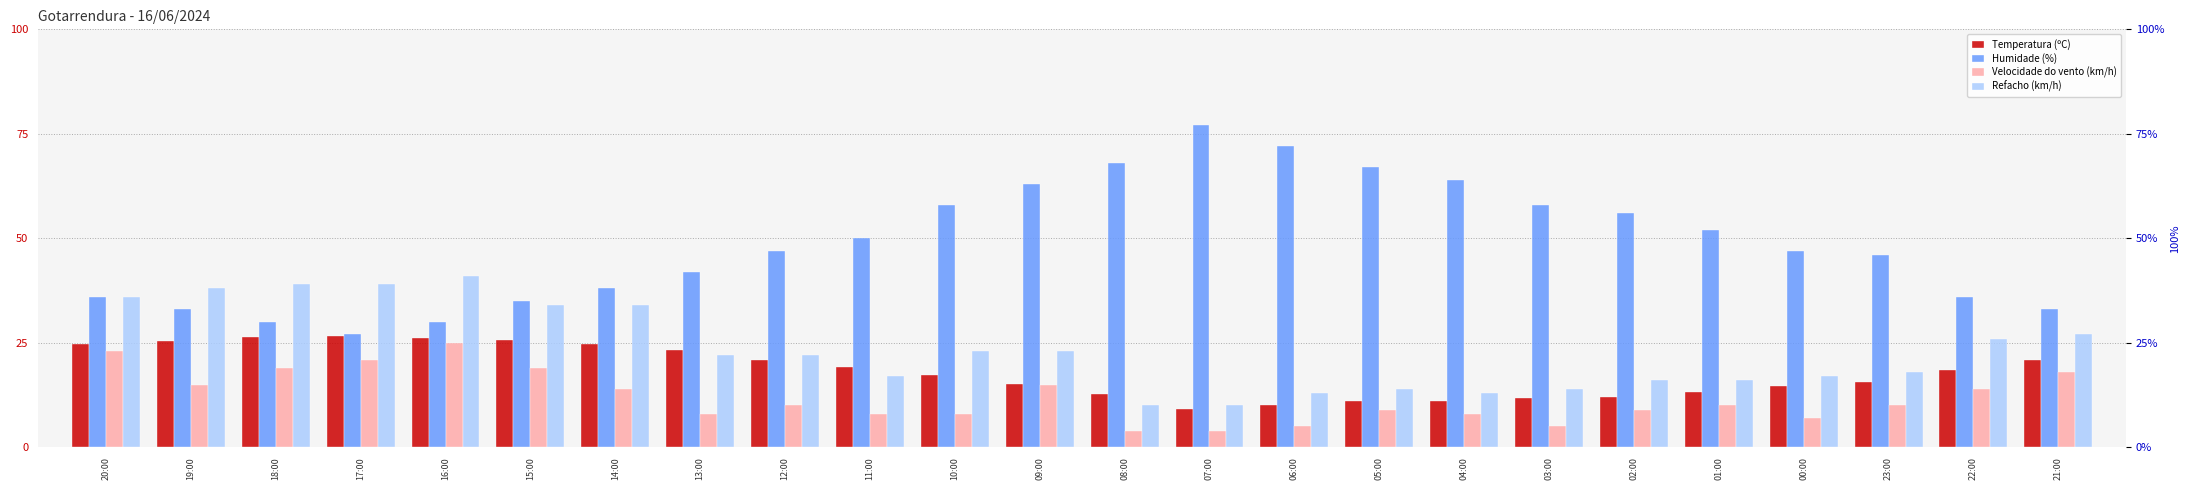

Which category has the highest value in the Humidade (%) series?

07:00